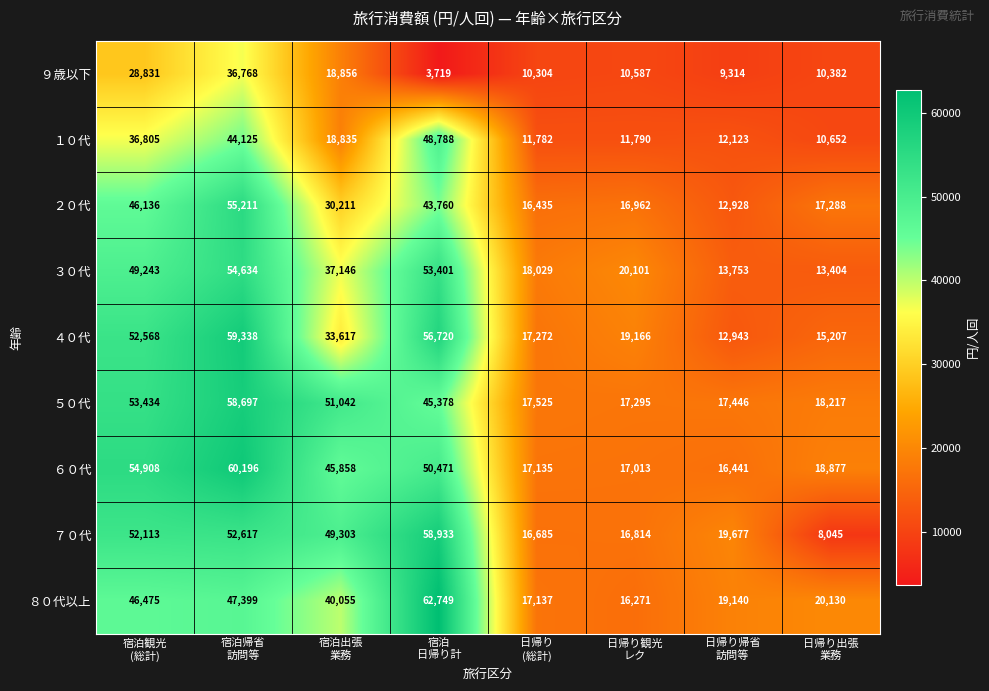

What is the maximum value shown in the chart?

62749